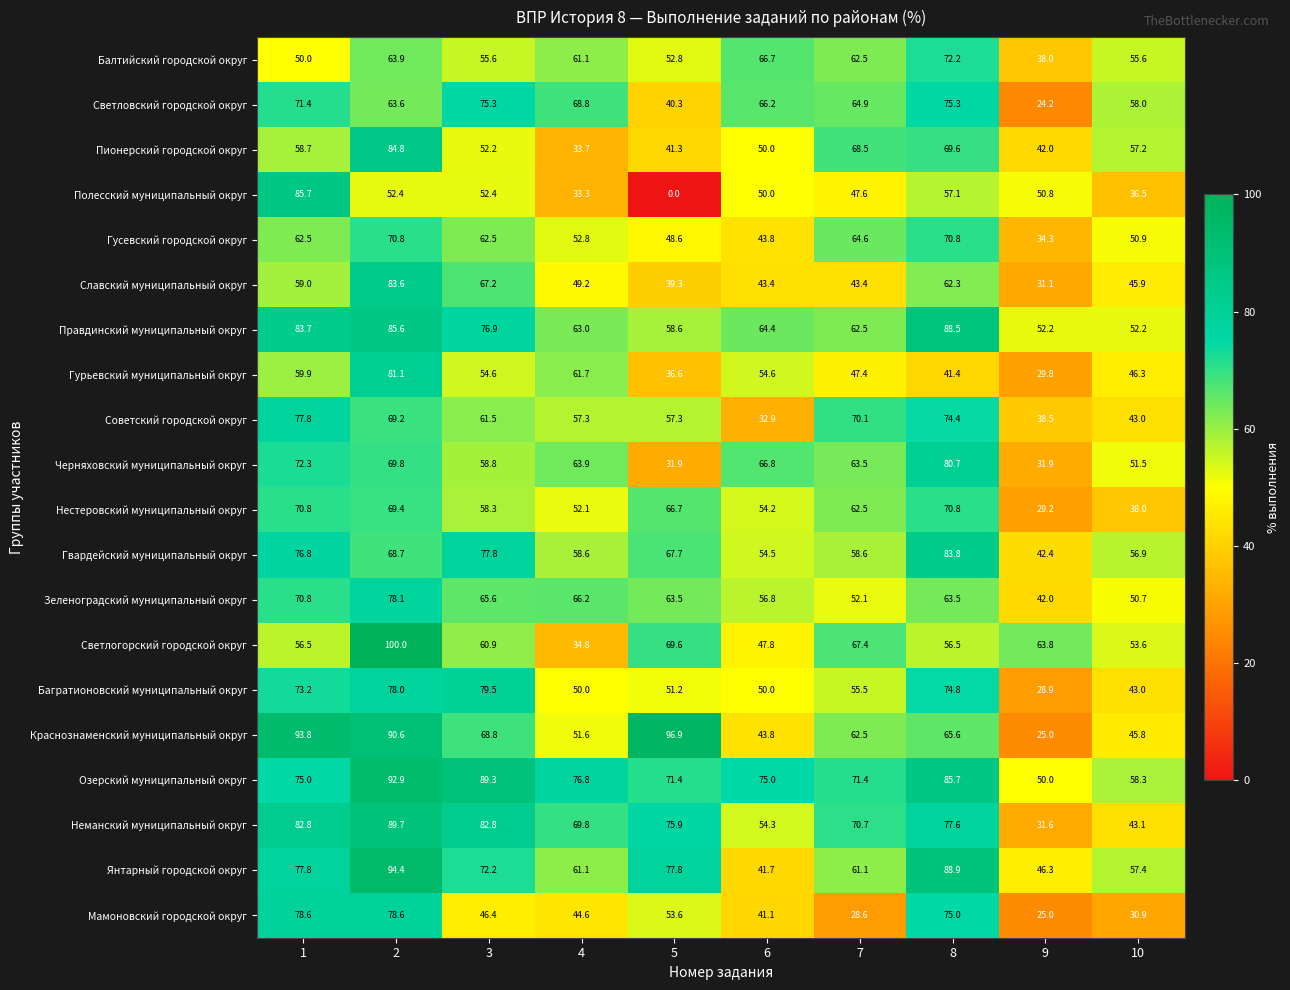

Which series has the largest range (max minus min)?

Полесский муниципальный округ